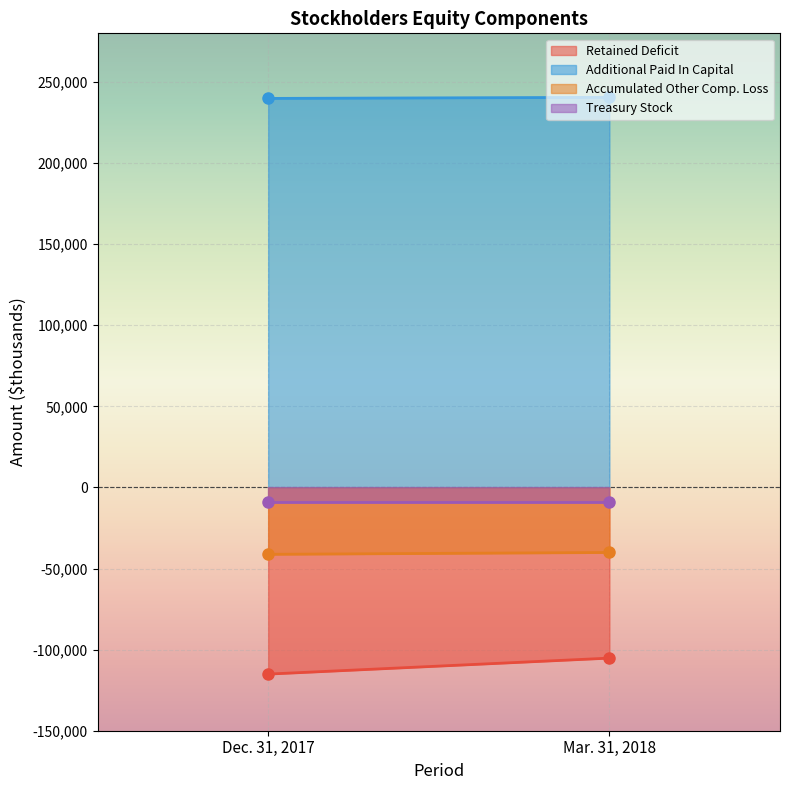

What is the average value of the Accumulated Other Comp. Loss series?

-40669